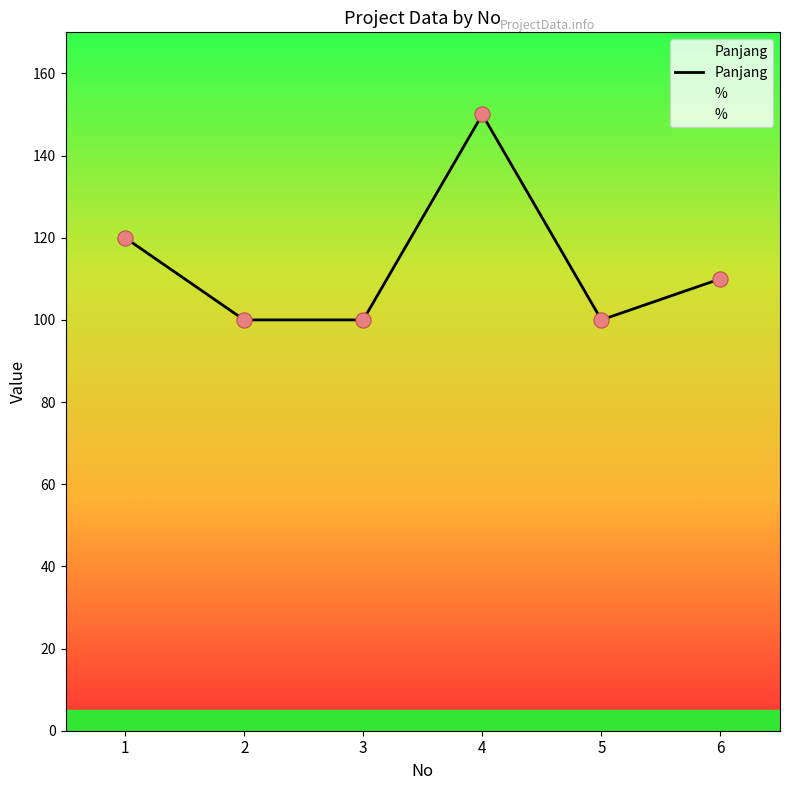

Which series reaches the maximum Y coordinate?

Panjang